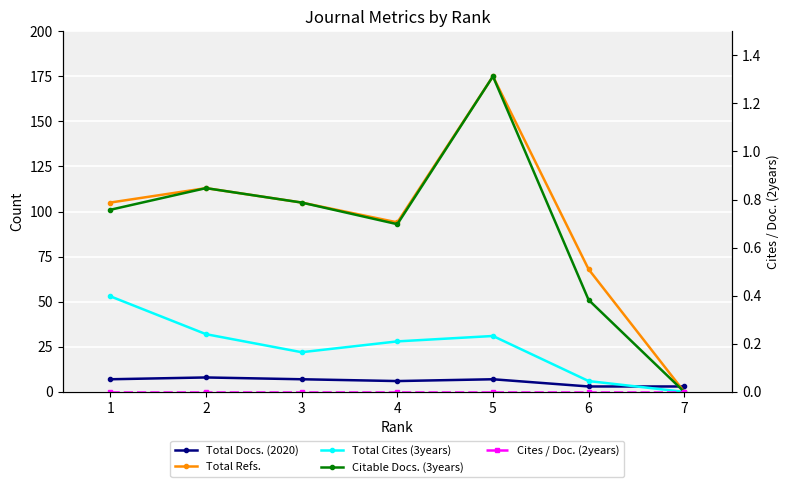

What is the total value across all series at 3?

239